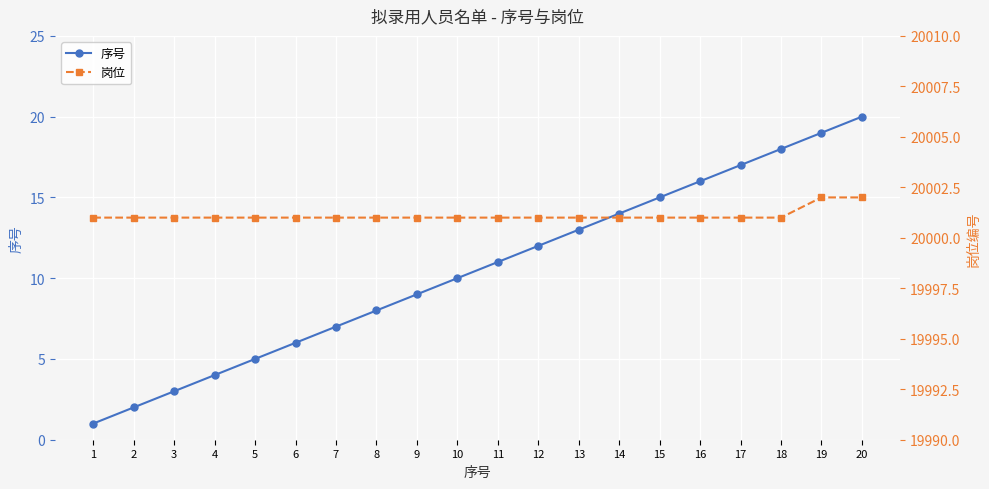

List the series in order of their peak value, highest first.

岗位, 序号